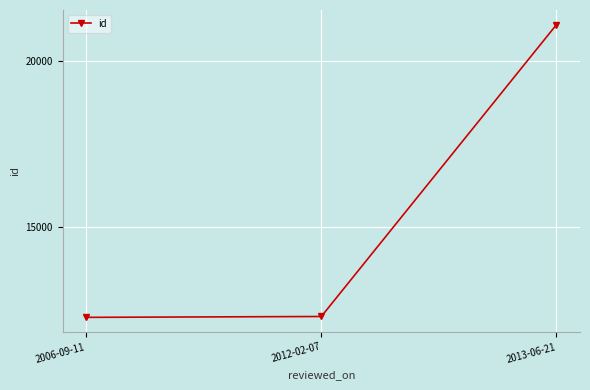

Read the value at 2013-06-21.

21100